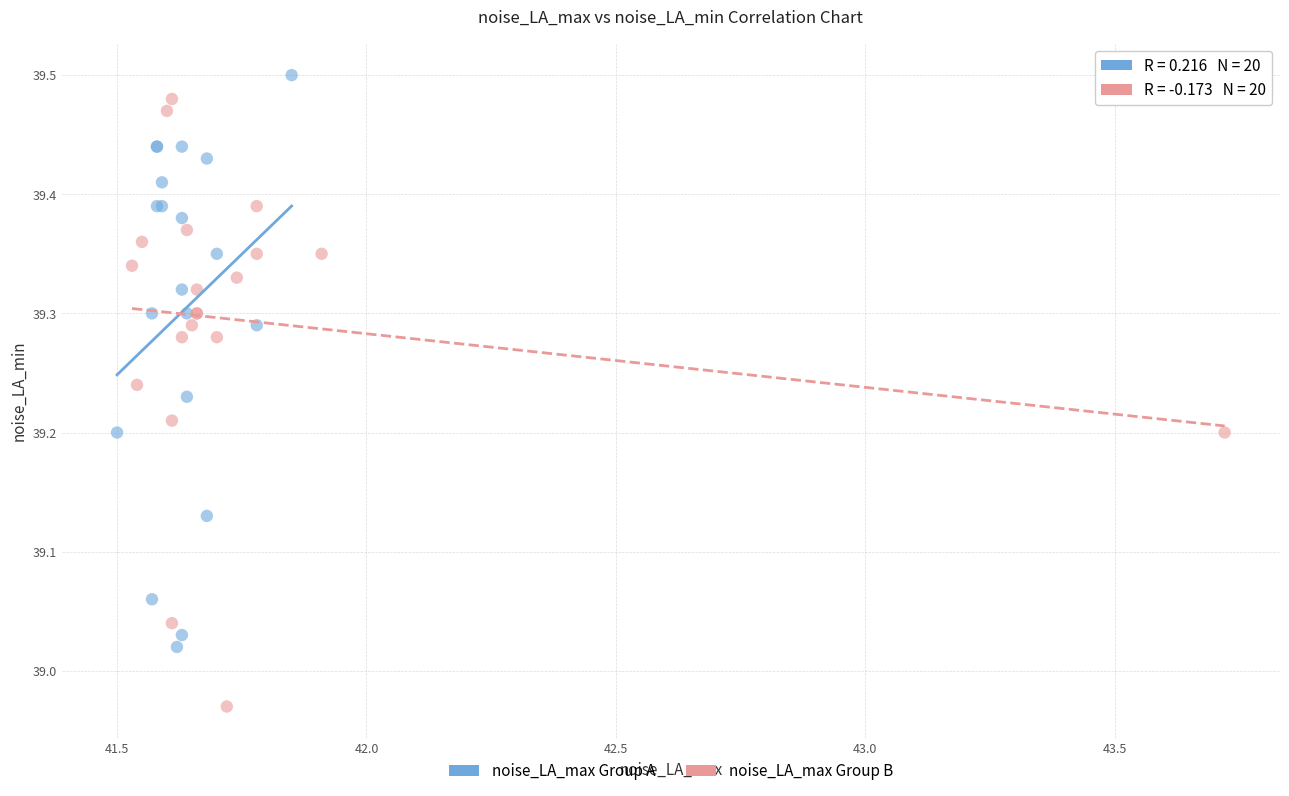

Which series reaches the minimum Y coordinate?

noise_LA_max Group B